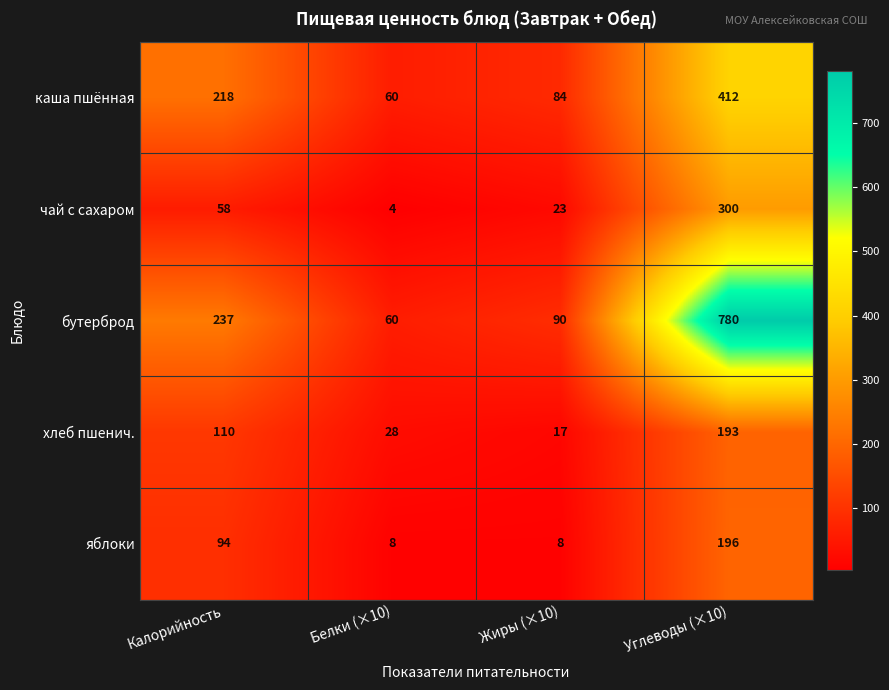

What is the difference between the хлеб пшенич. values at Калорийность and Жиры (×10)?

93